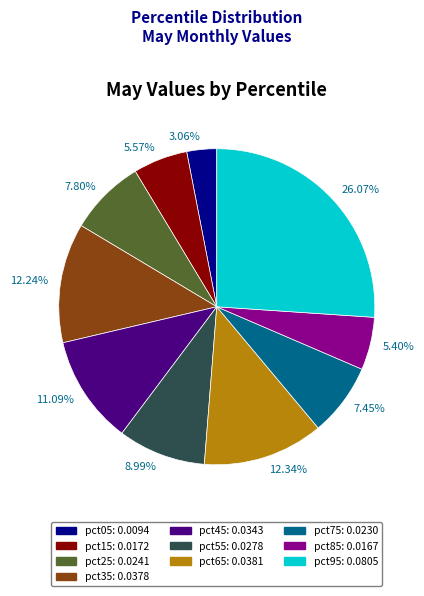

Do 5.57% and 11.09% together represent more than half of the pie?

No